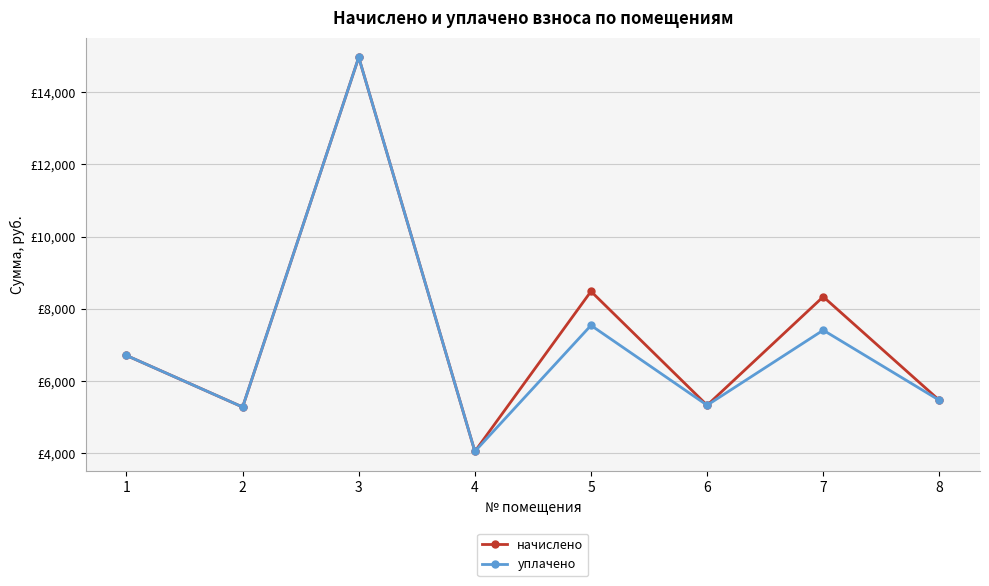

Is this an area chart (filled region under the line)?

No